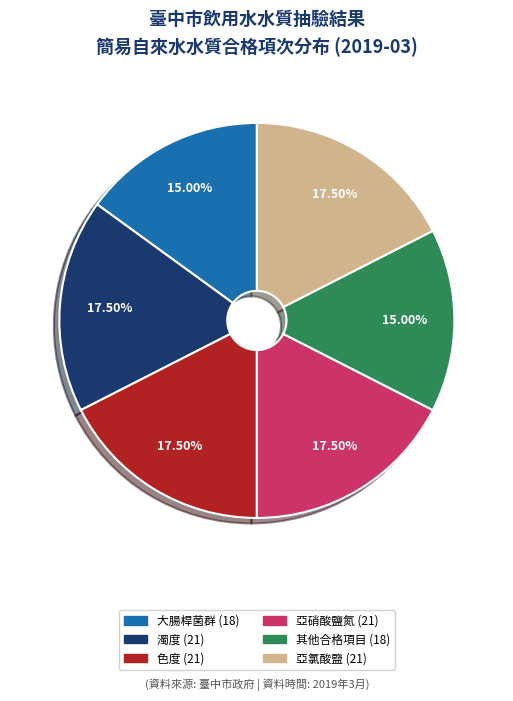

Combined, do 色度 (21) and 大腸桿菌群 (18) account for over 50%?

No